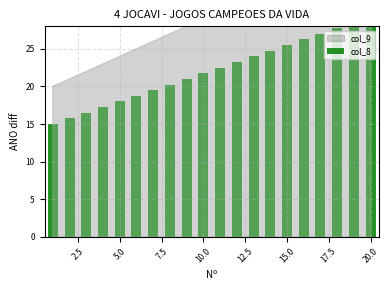

What is the difference between the second highest and second lowest values?

12.8